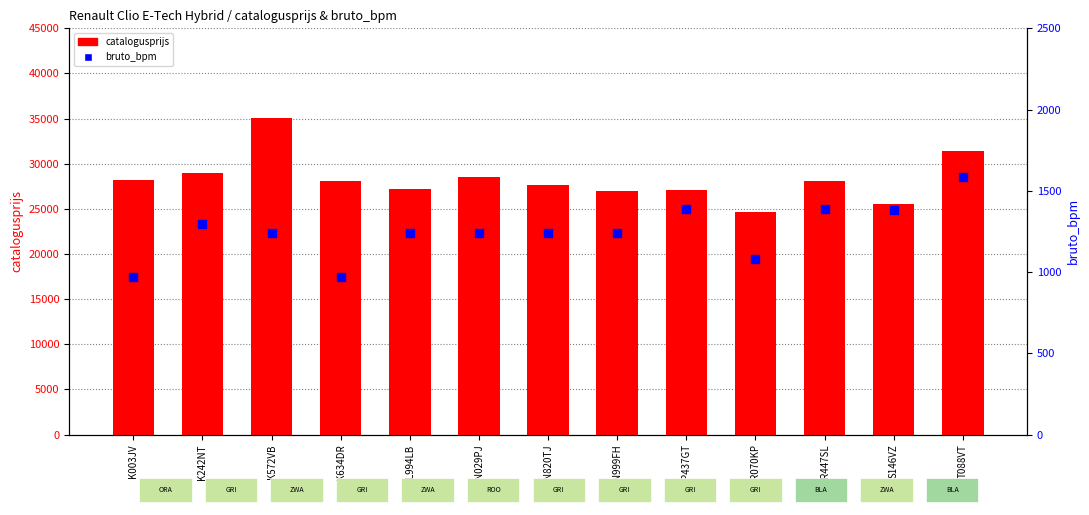

Which series has the largest total across all categories?

catalogusprijs